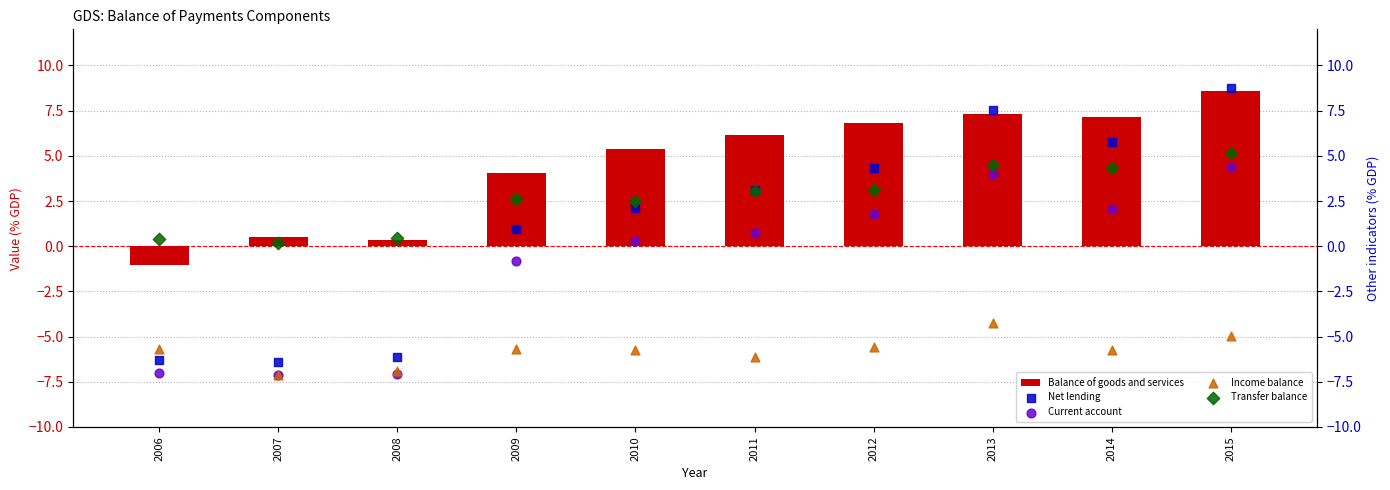

Which series contains the highest Y value?

Net lending